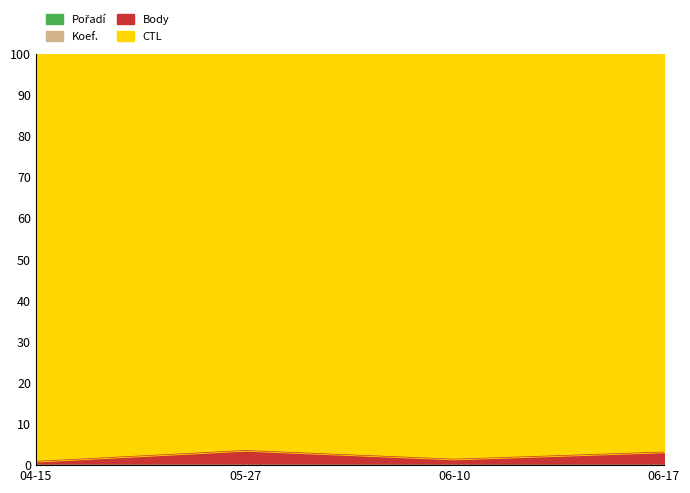

What is the label of the 2nd point from the right?

06-10